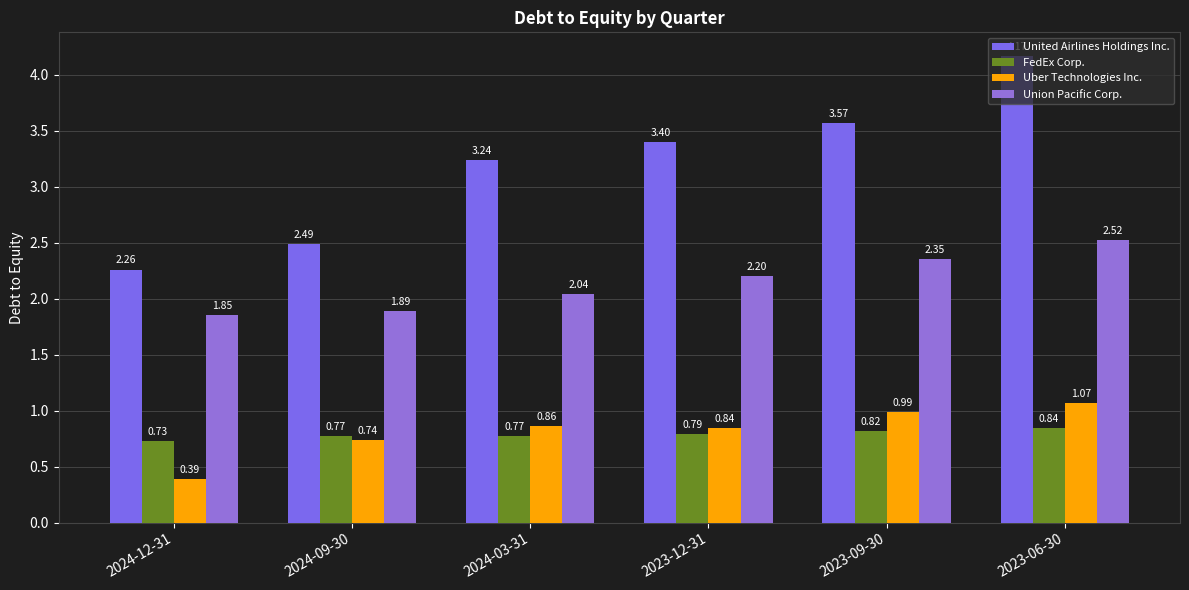

Is the value of United Airlines Holdings Inc. at 2023-12-31 greater than the value of FedEx Corp. at 2023-09-30?

Yes